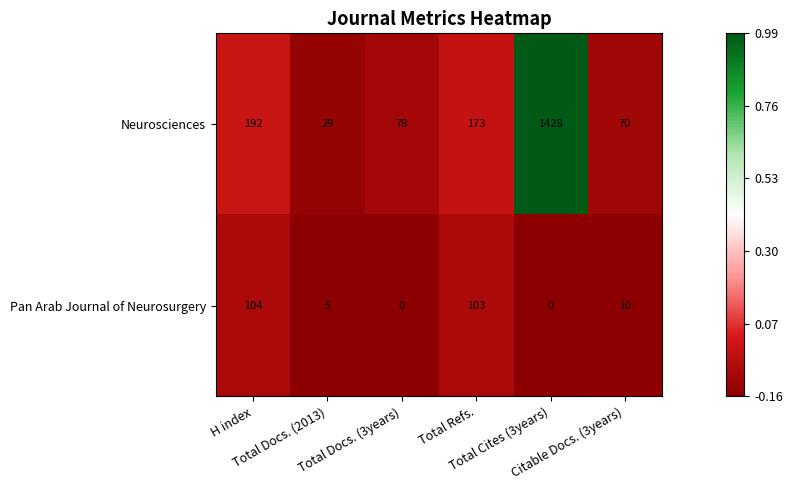

Rank the series by their average value, from highest to lowest.

Neurosciences, Pan Arab Journal of Neurosurgery